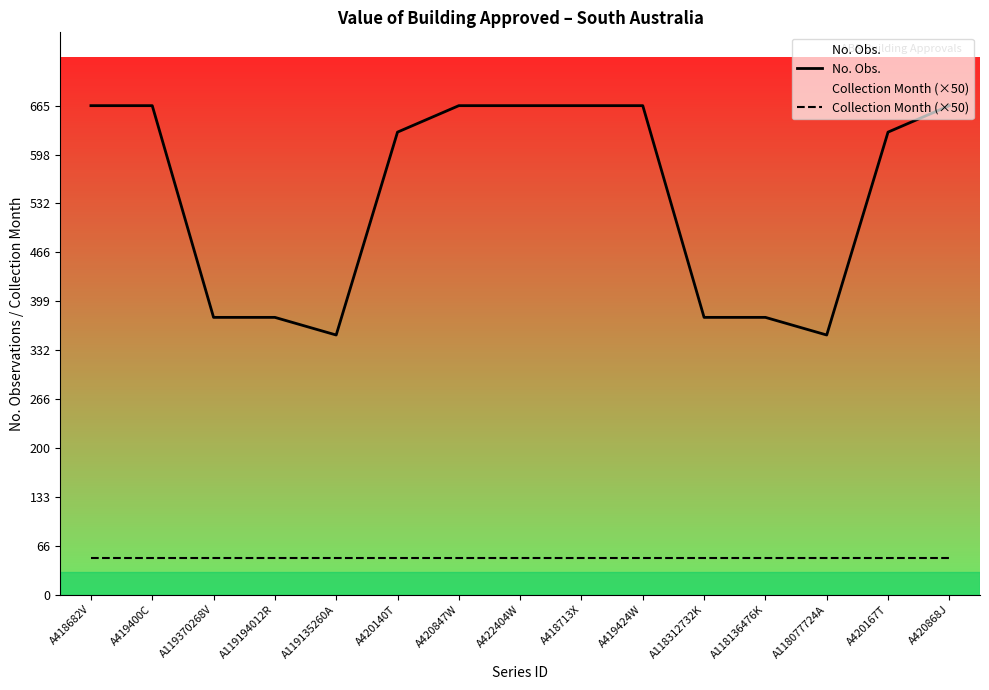

Which category has the highest value in the No. Obs. series?

A418682V